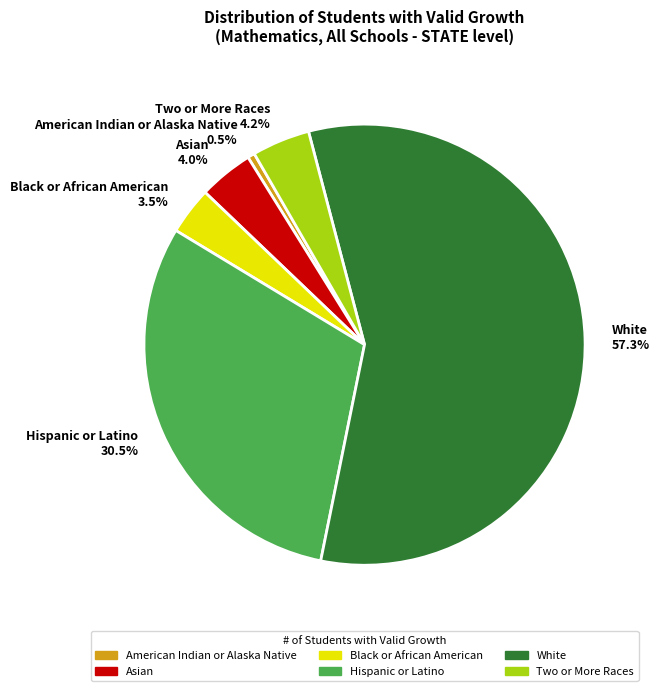

Approximately how many times larger is the value at Asian compared to Hispanic or Latino?

0.1